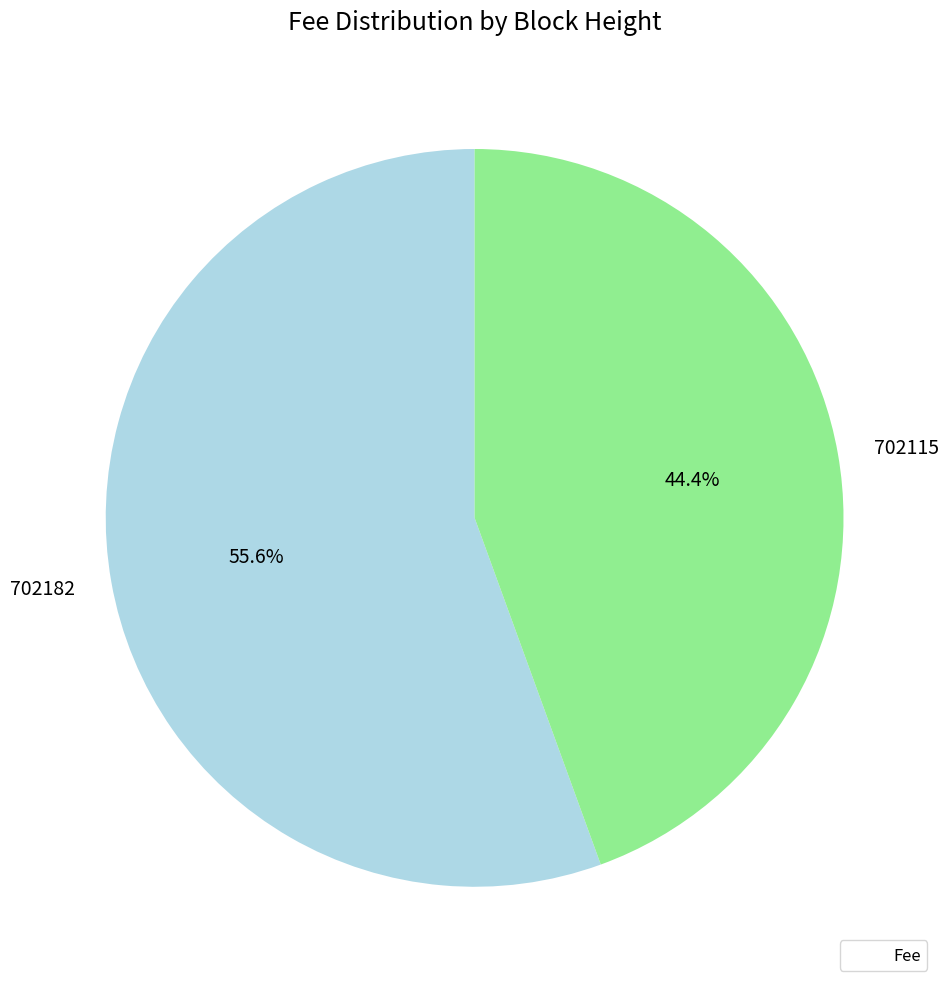

Is it true that 702182 is 44% of the pie?

False